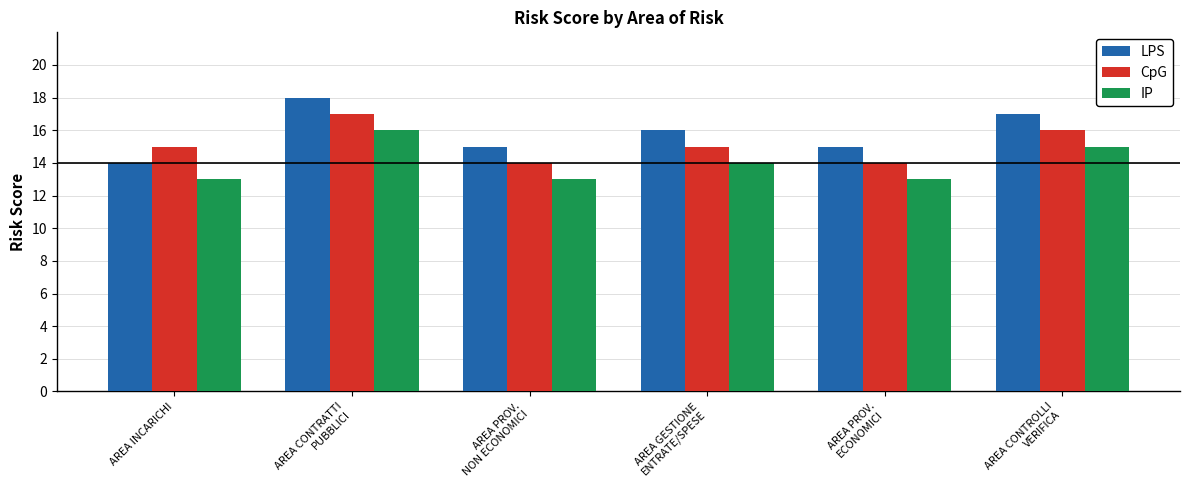

List the series in order of their peak value, highest first.

LPS, CpG, IP